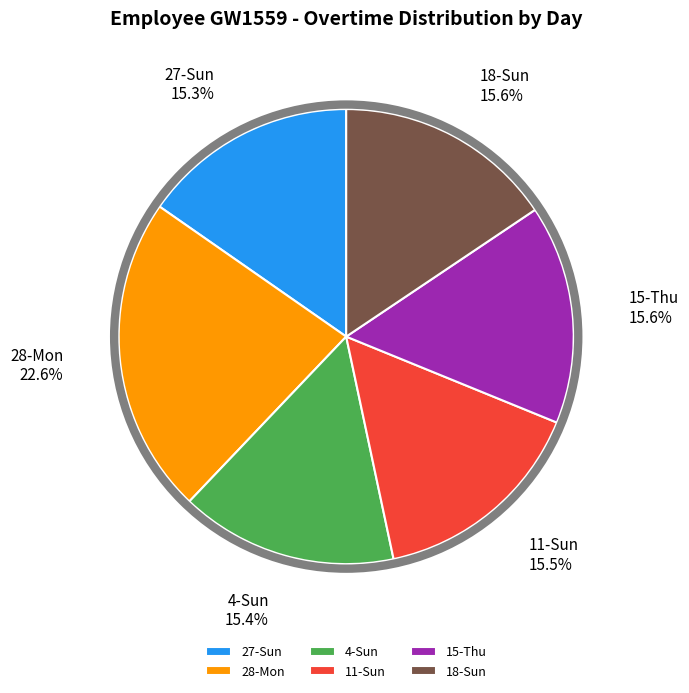

Is there any slice that represents more than half of the pie?

No